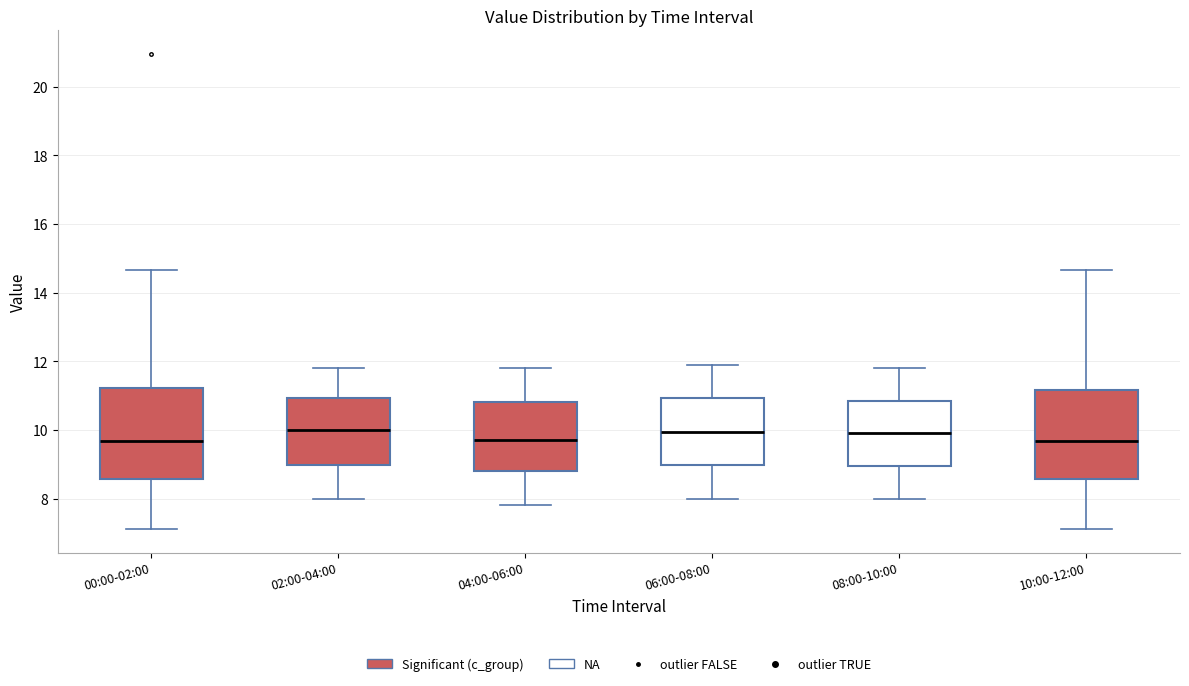

Where does the median line of the box for 00:00-02:00 sit on the y-axis? The values are not printed on the chart, so give them approximately, as read against the axis.

9.6